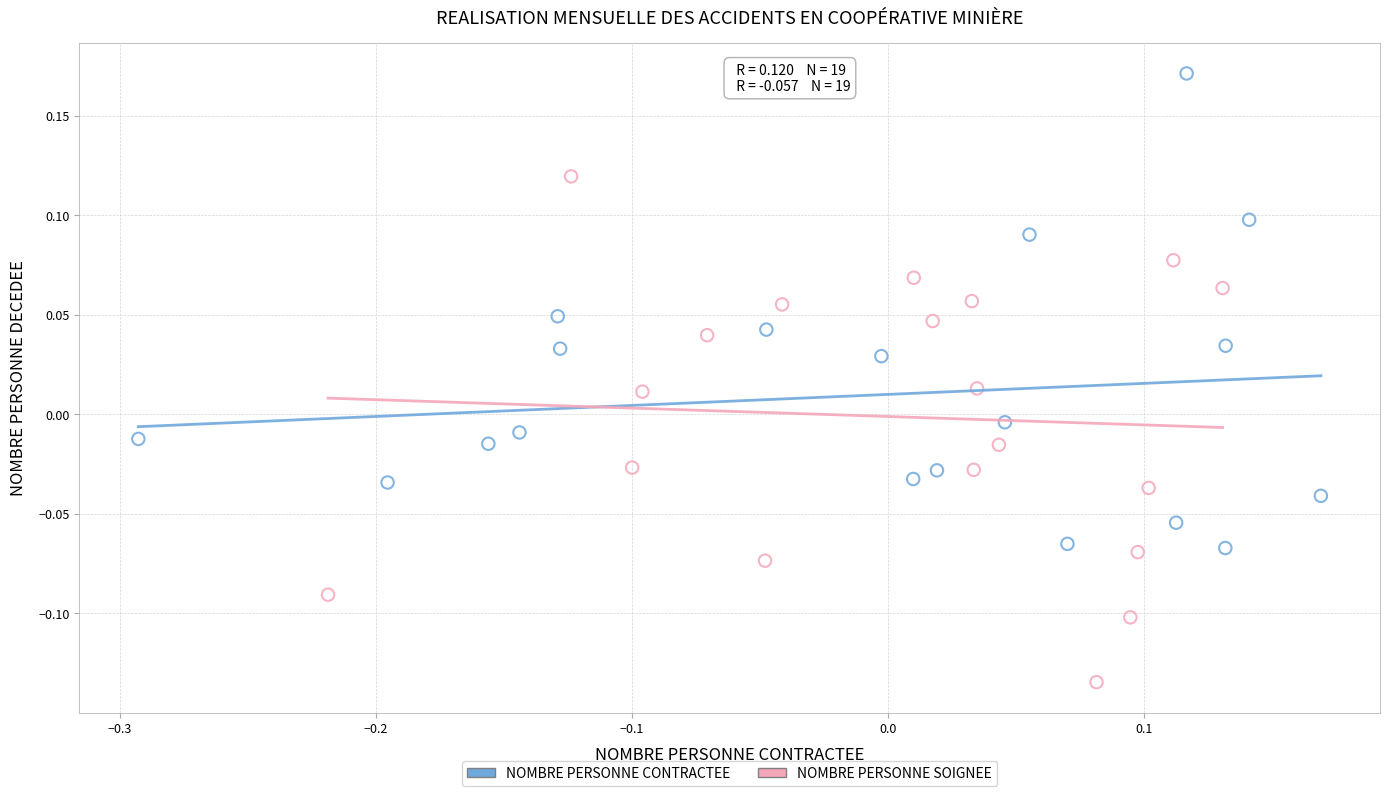

Which series reaches the maximum Y coordinate?

NOMBRE PERSONNE CONTRACTEE